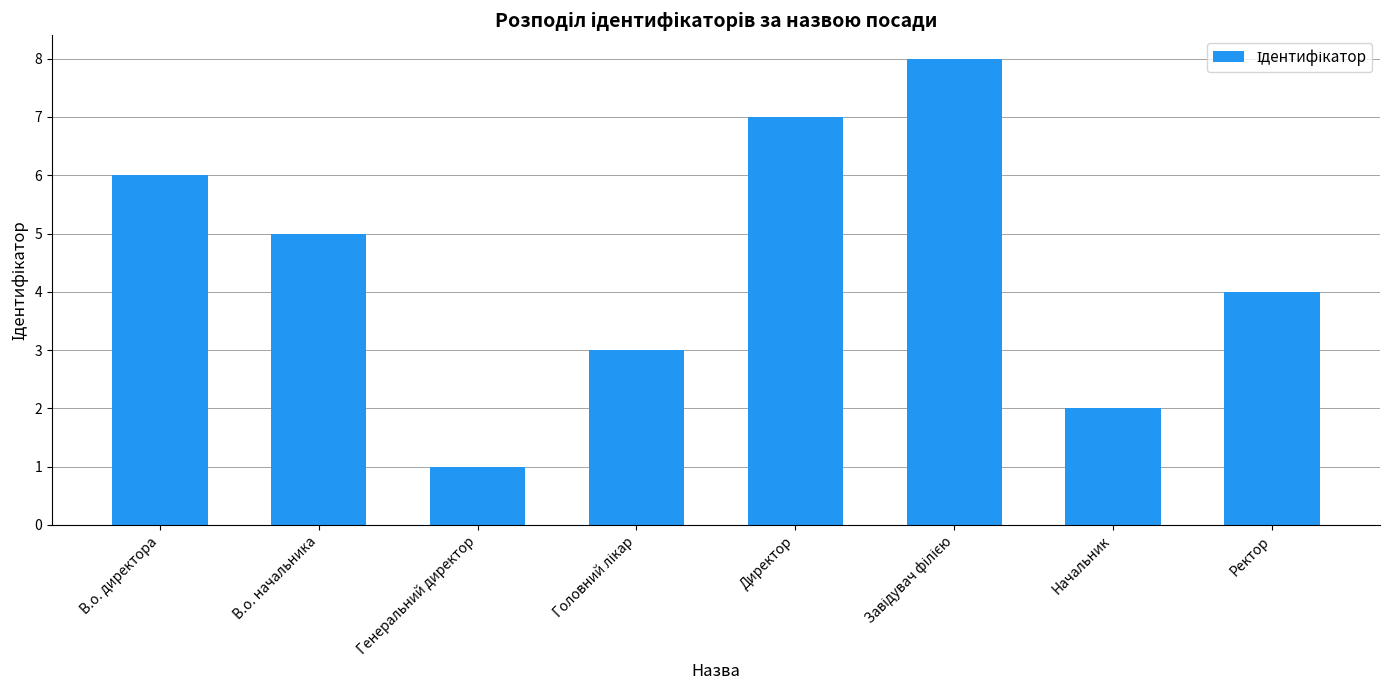

Reading right to left, transcribe all the data shown in this chart.

4	2	8	7	3	1	5	6